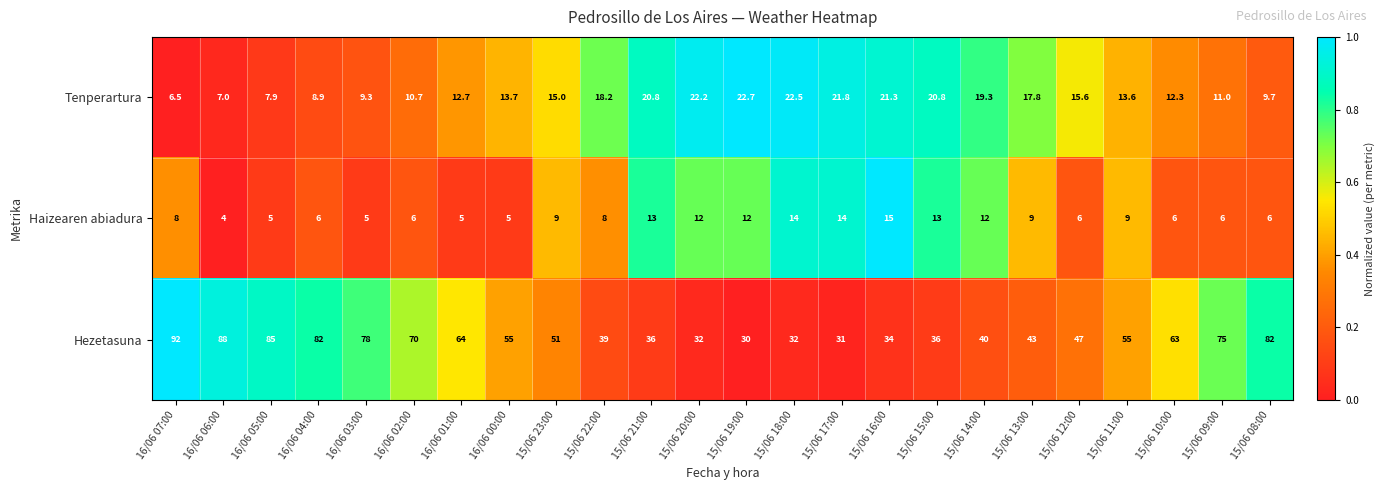

Which series has the largest range (max minus min)?

Hezetasuna